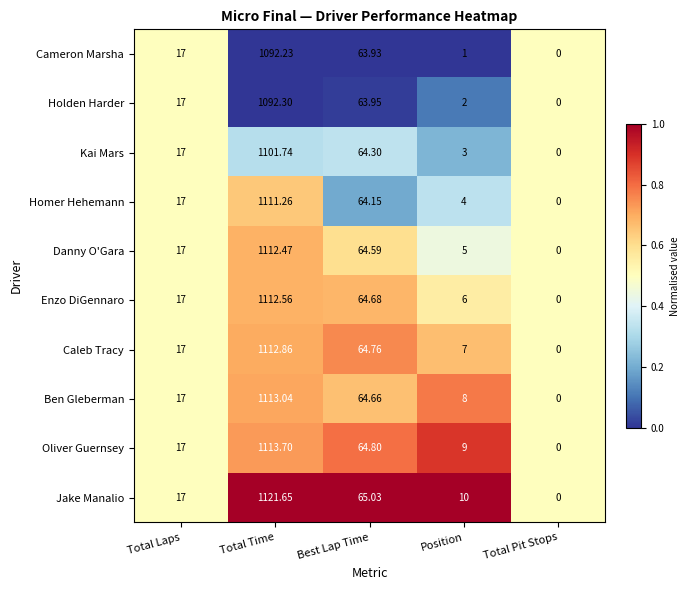

Between Position and Total Pit Stops, which series saw the biggest shift?

Jake Manalio